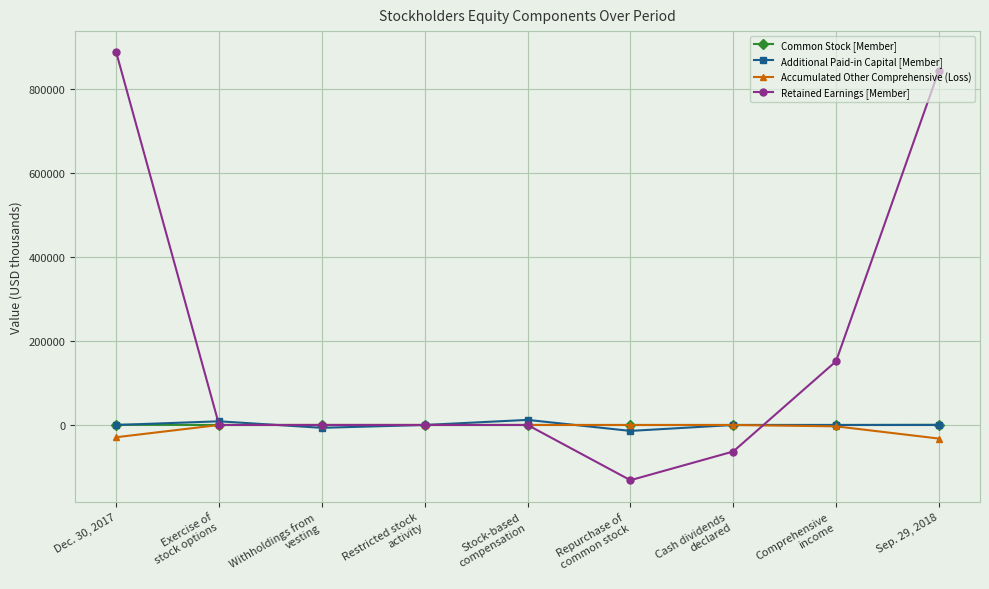

True or false: Additional Paid-in Capital [Member] has more than 0 interior local peaks.

True